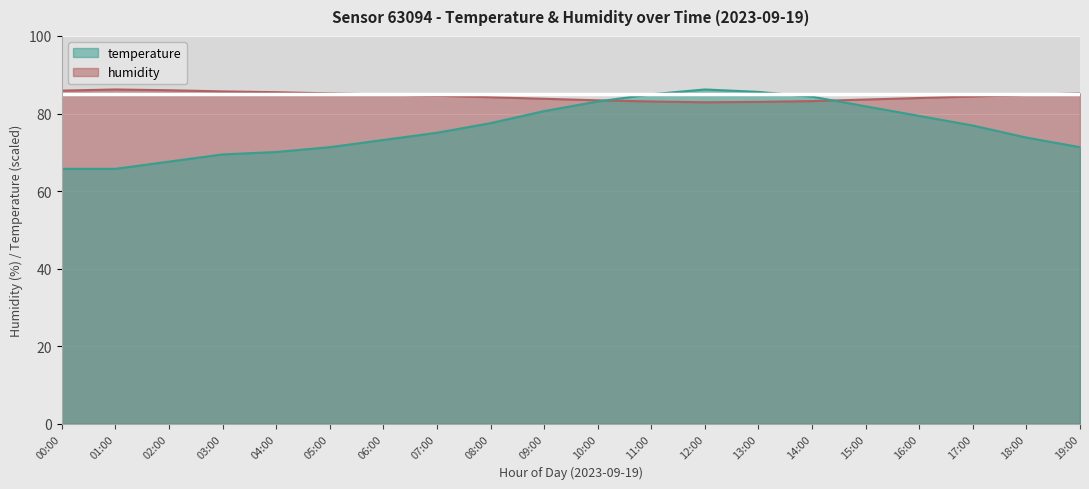

The temperature series shows 83.1 at 10:00. True or false?

True